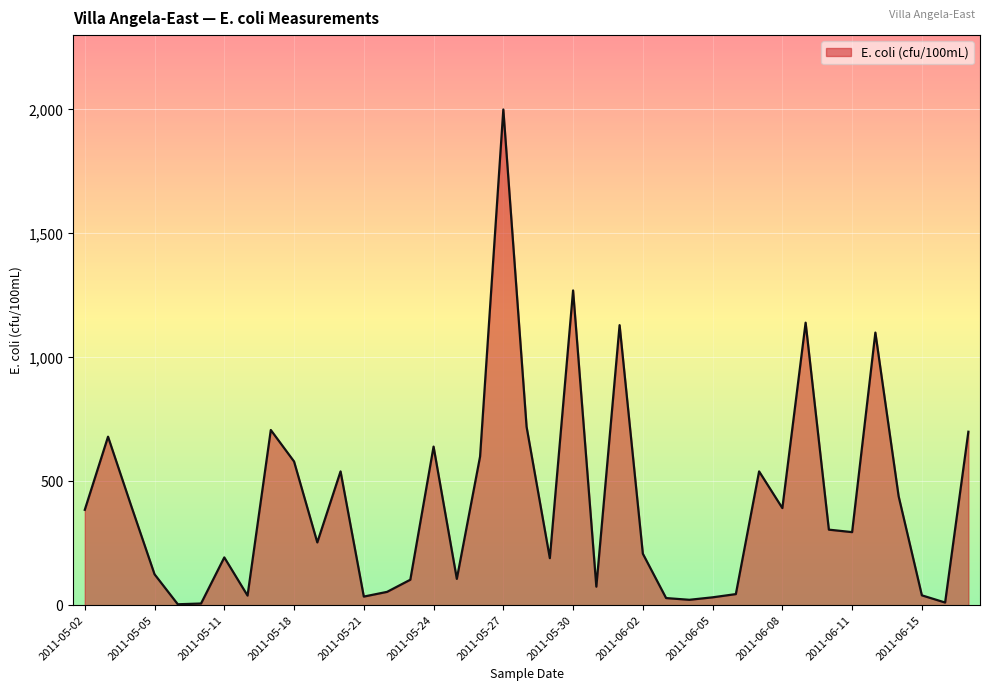

What is the minimum value shown in the chart?

4.0